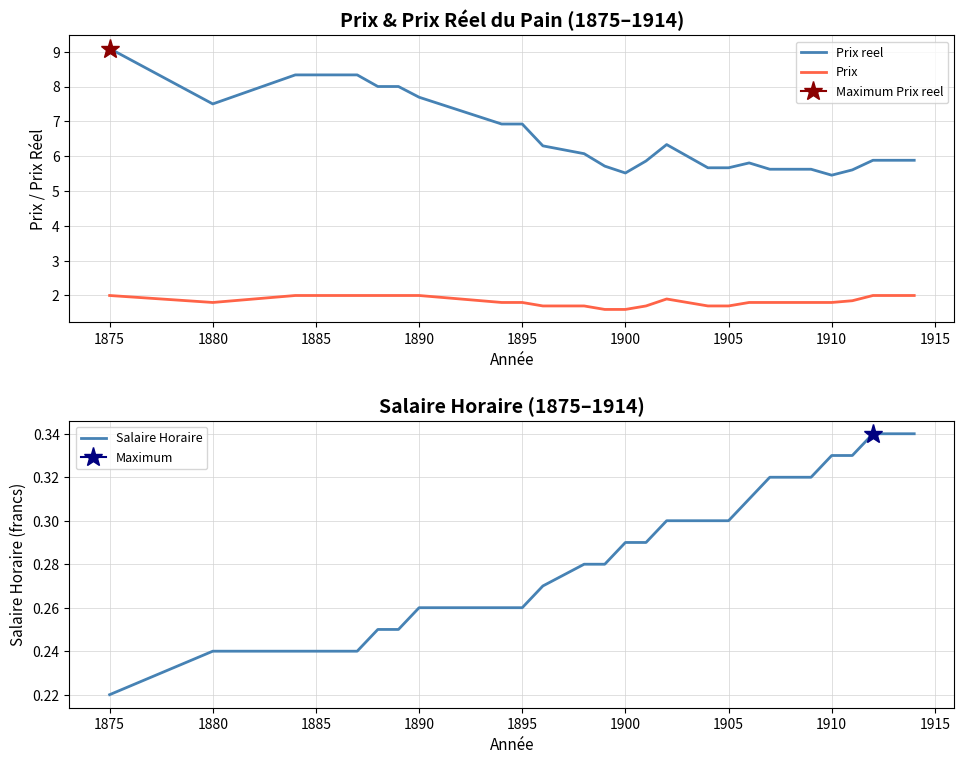

True or false: Prix reel and Prix intersect in this chart.

False